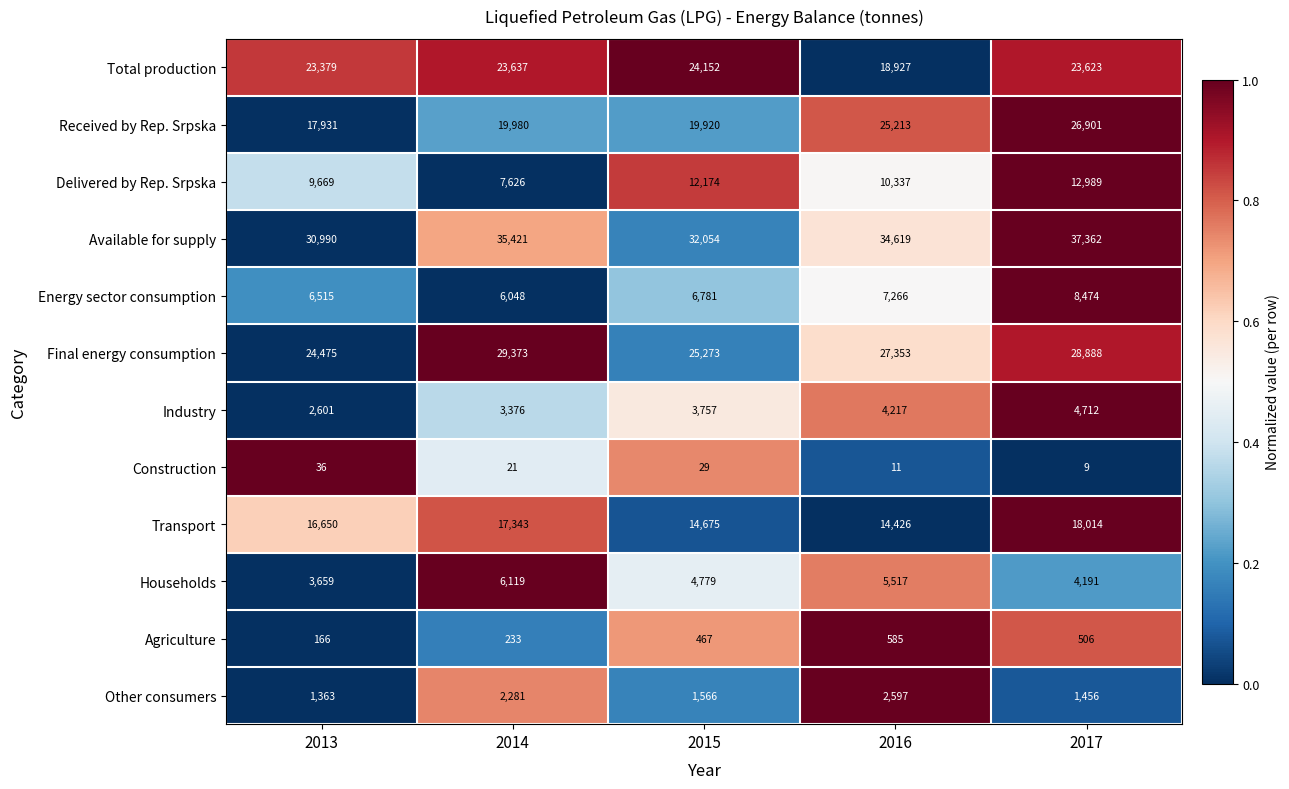

Which series has the largest total across all categories?

Available for supply